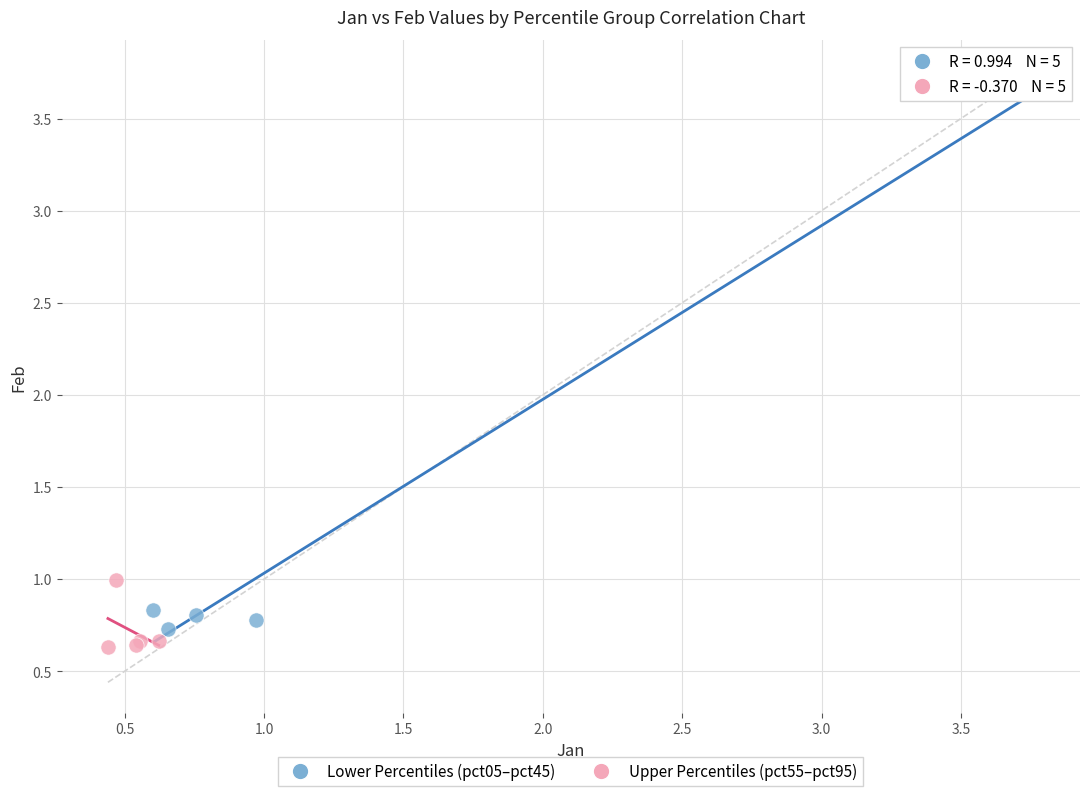

What are all the series names shown in the legend?

Lower Percentiles (pct05–pct45), Upper Percentiles (pct55–pct95)